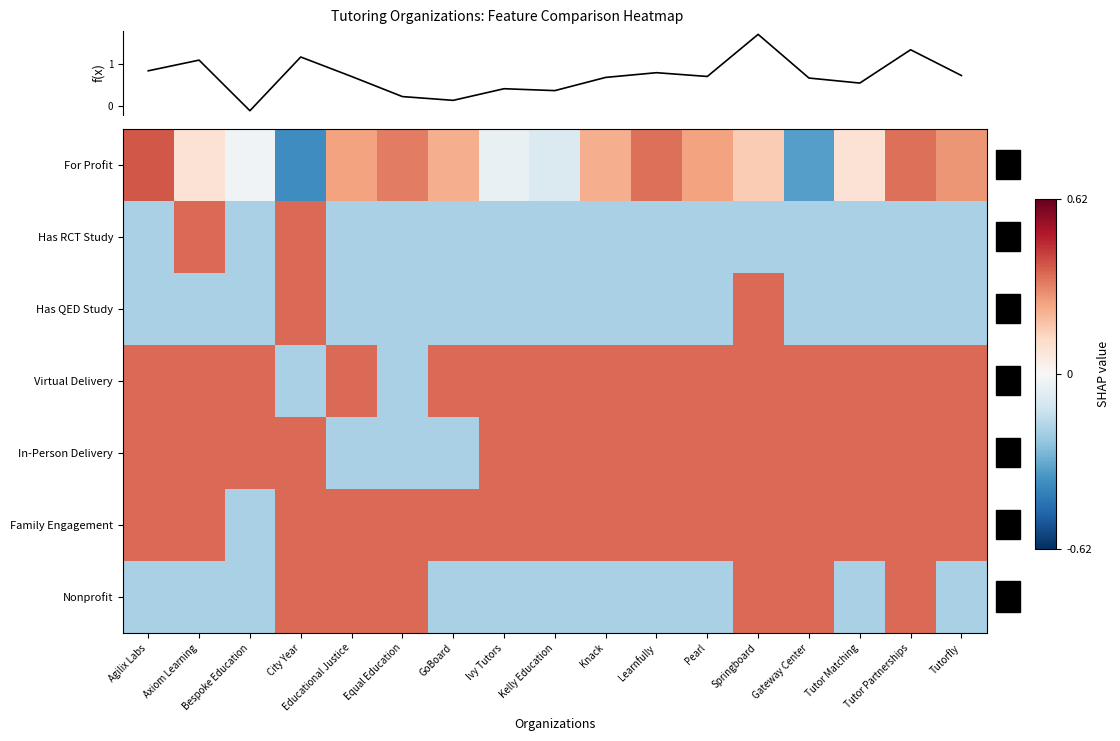

Is the value of Has RCT Study at Bespoke Education greater than the value of Nonprofit at City Year?

No